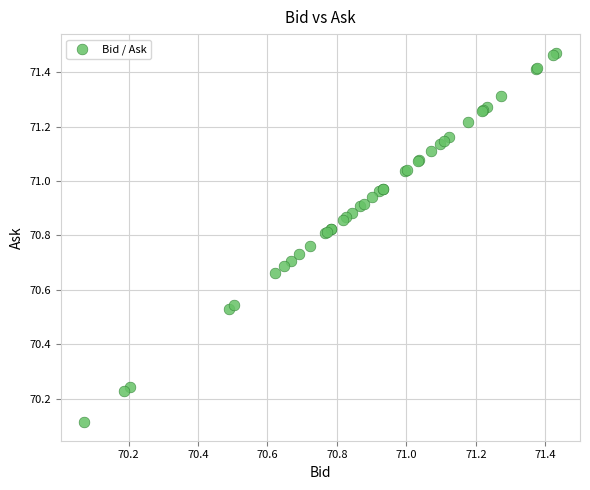

What Y value in the scatter plot is closest to 70?

70.1